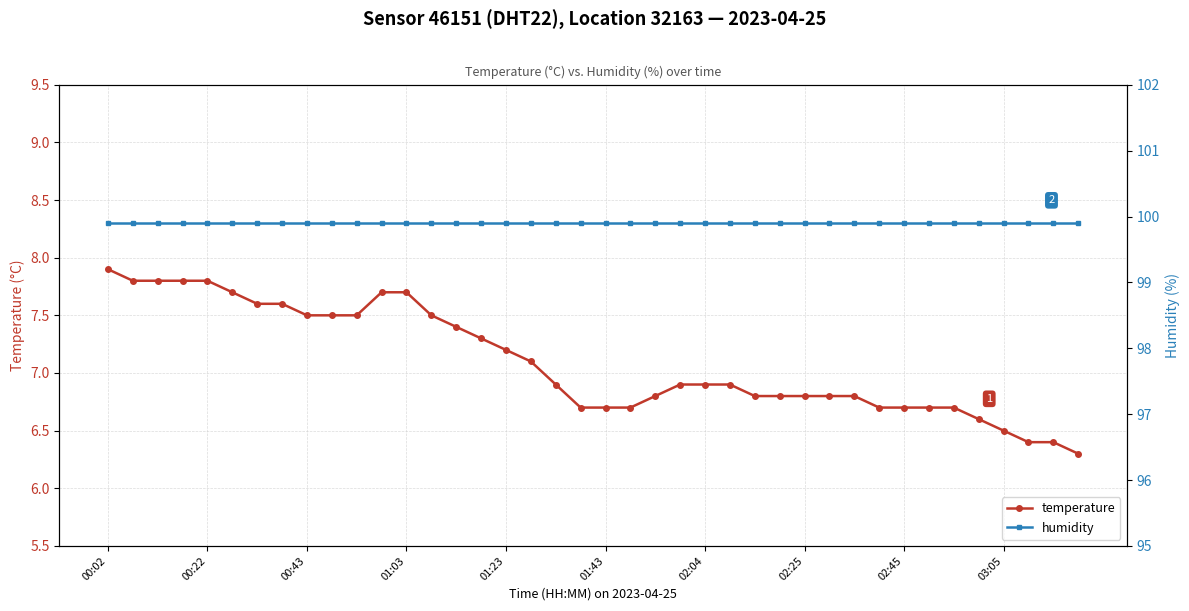

The temperature series shows 6.7 at 19. True or false?

True